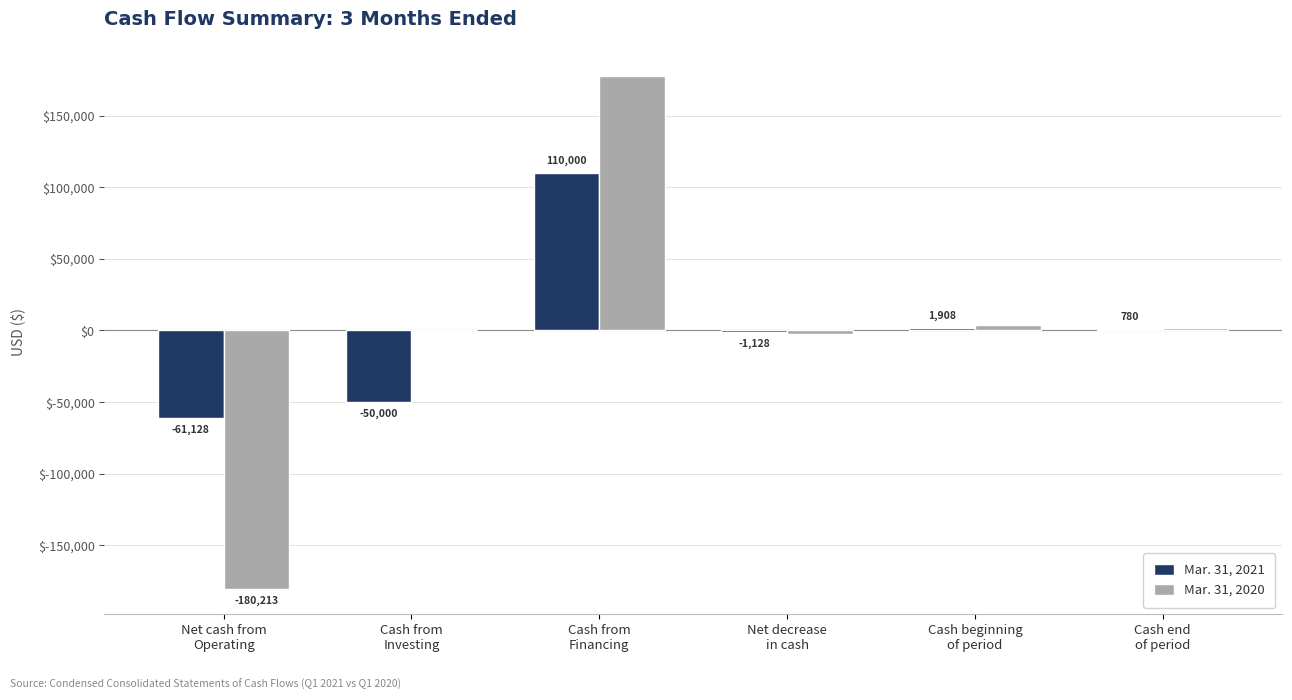

Which series has the largest total across all categories?

Mar. 31, 2020